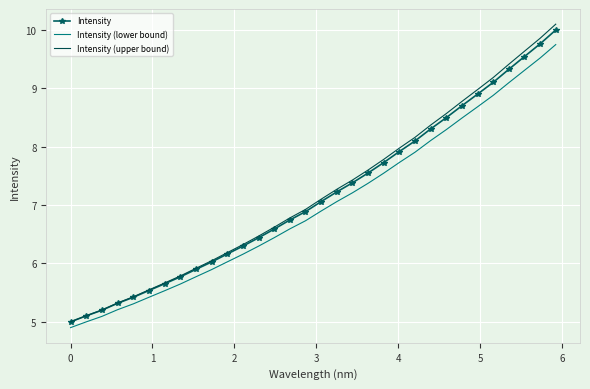

Which series has the widest spread of values?

Intensity (upper bound)